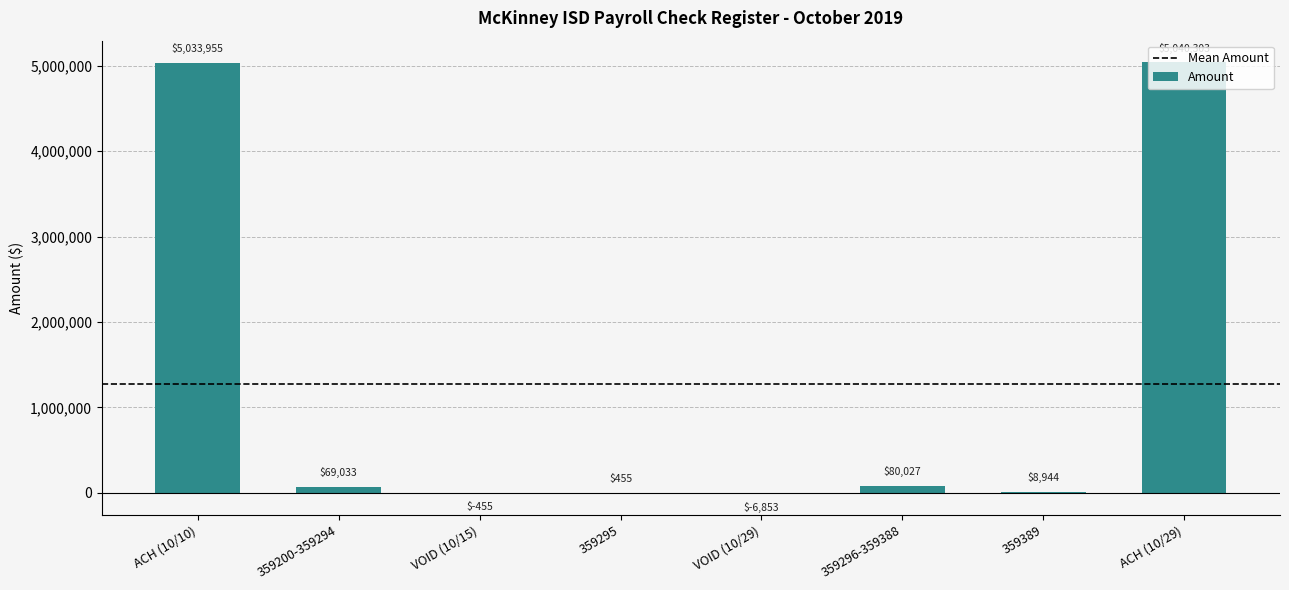

Where is the data nearest to the value 2516724?

359296-359388